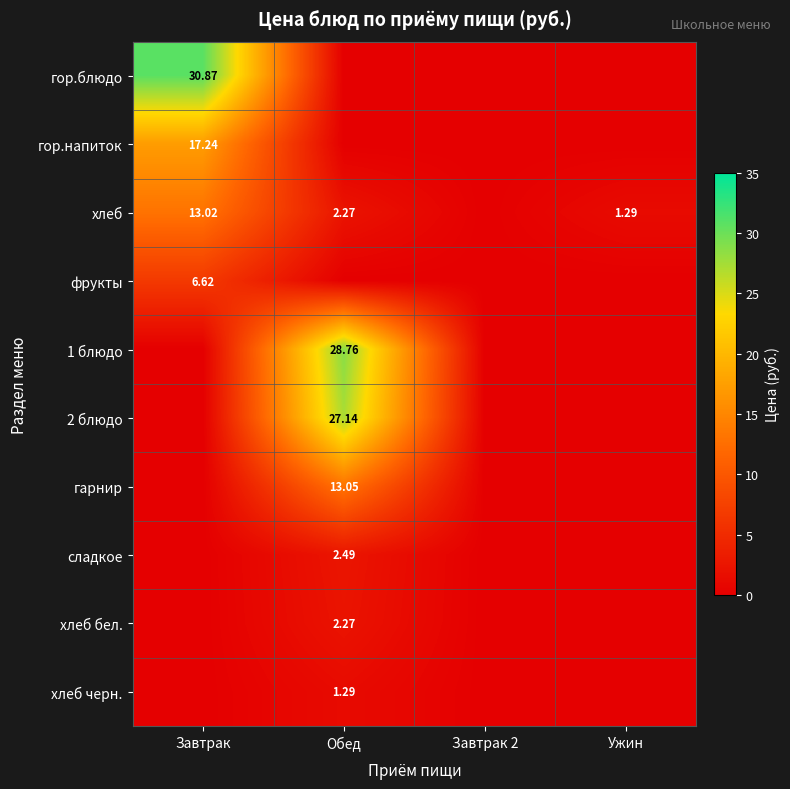

Rank the series at Обед from lowest to highest value.

гор.блюдо, гор.напиток, фрукты, хлеб черн., хлеб, хлеб бел., сладкое, гарнир, 2 блюдо, 1 блюдо